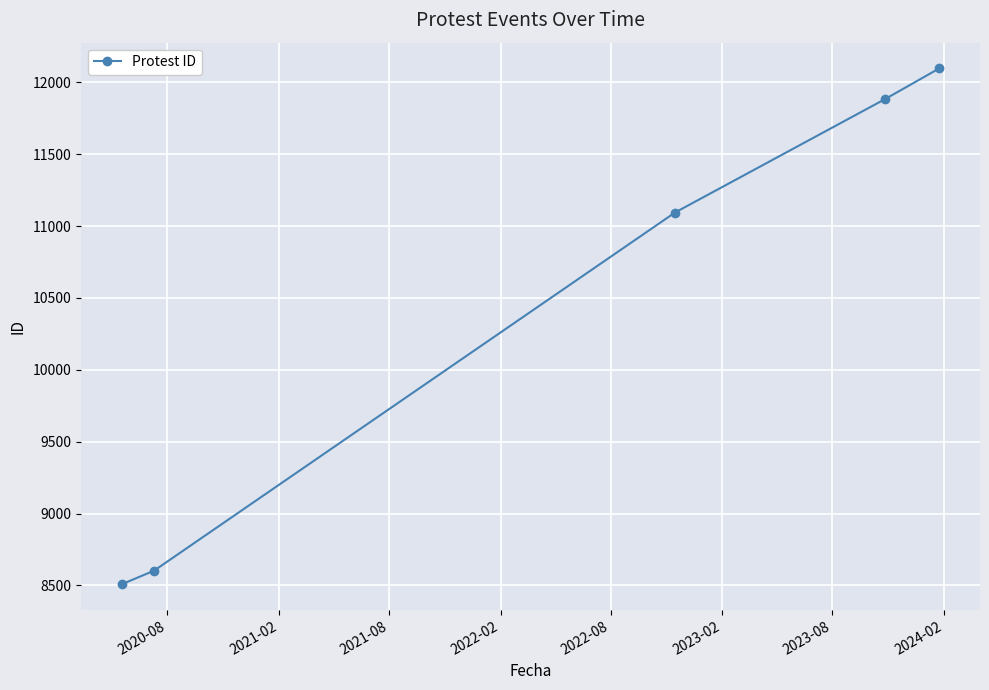

What is the value of the 5th point from the left?

12096